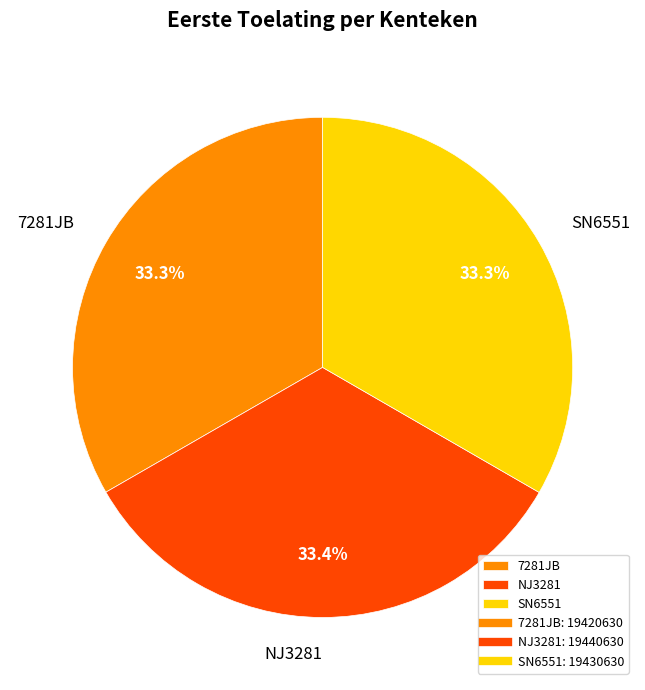

Approximately how many times larger is the value at NJ3281 compared to SN6551?

1.0